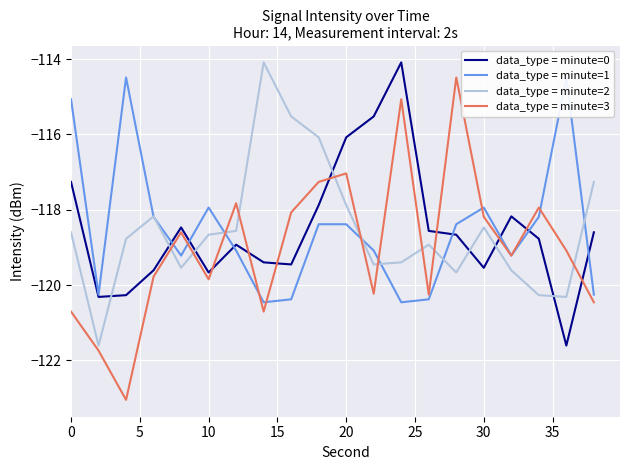

Reading left to right, what are all the values shown in this chart?

data_type = minute=0: -117.3	-120.3	-120.3	-119.6	-118.5	-119.7	-118.9	-119.4	-119.5	-117.9	-116.1	-115.5	-114.1	-118.6	-118.7	-119.5	-118.2	-118.8	-121.6	-118.6
data_type = minute=1: -115.1	-120.3	-114.5	-118.2	-119.2	-117.9	-119.1	-120.5	-120.4	-118.4	-118.4	-119.1	-120.5	-120.4	-118.4	-117.9	-119.2	-118.2	-114.5	-120.3
data_type = minute=2: -118.6	-121.6	-118.8	-118.2	-119.5	-118.7	-118.6	-114.1	-115.5	-116.1	-117.9	-119.5	-119.4	-118.9	-119.7	-118.5	-119.6	-120.3	-120.3	-117.3
data_type = minute=3: -120.7	-121.7	-123.0	-119.8	-118.6	-119.8	-117.8	-120.7	-118.1	-117.3	-117.0	-120.2	-115.1	-120.3	-114.5	-118.2	-119.2	-117.9	-119.1	-120.5